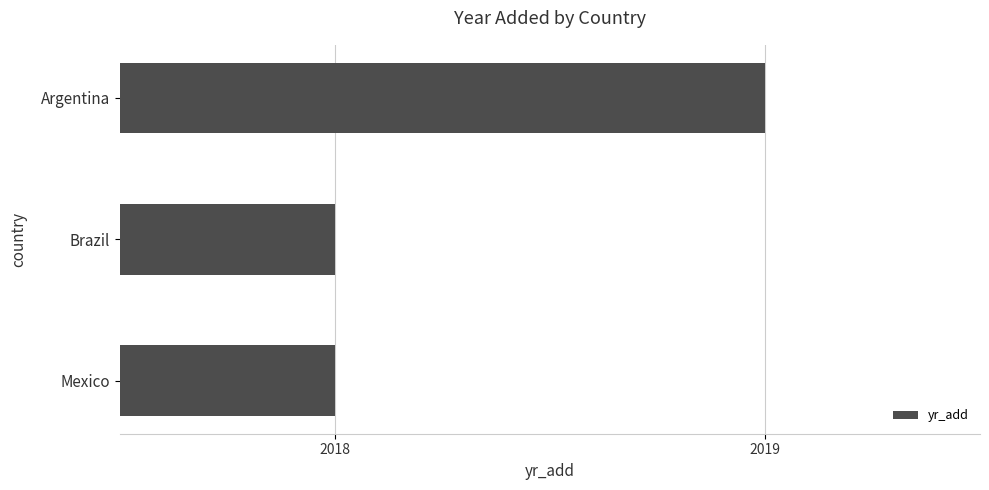

Read the value at Brazil.

2018